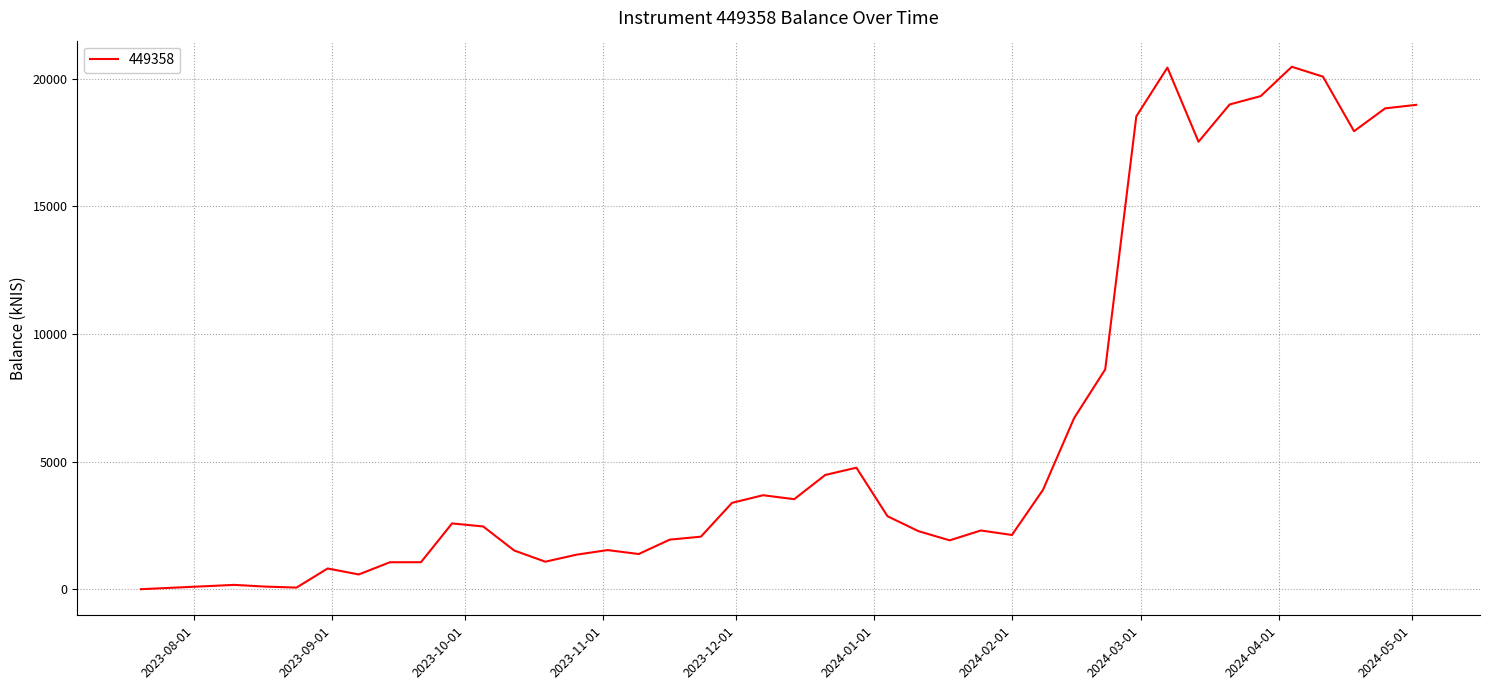

How many distinct data groups are displayed?

1